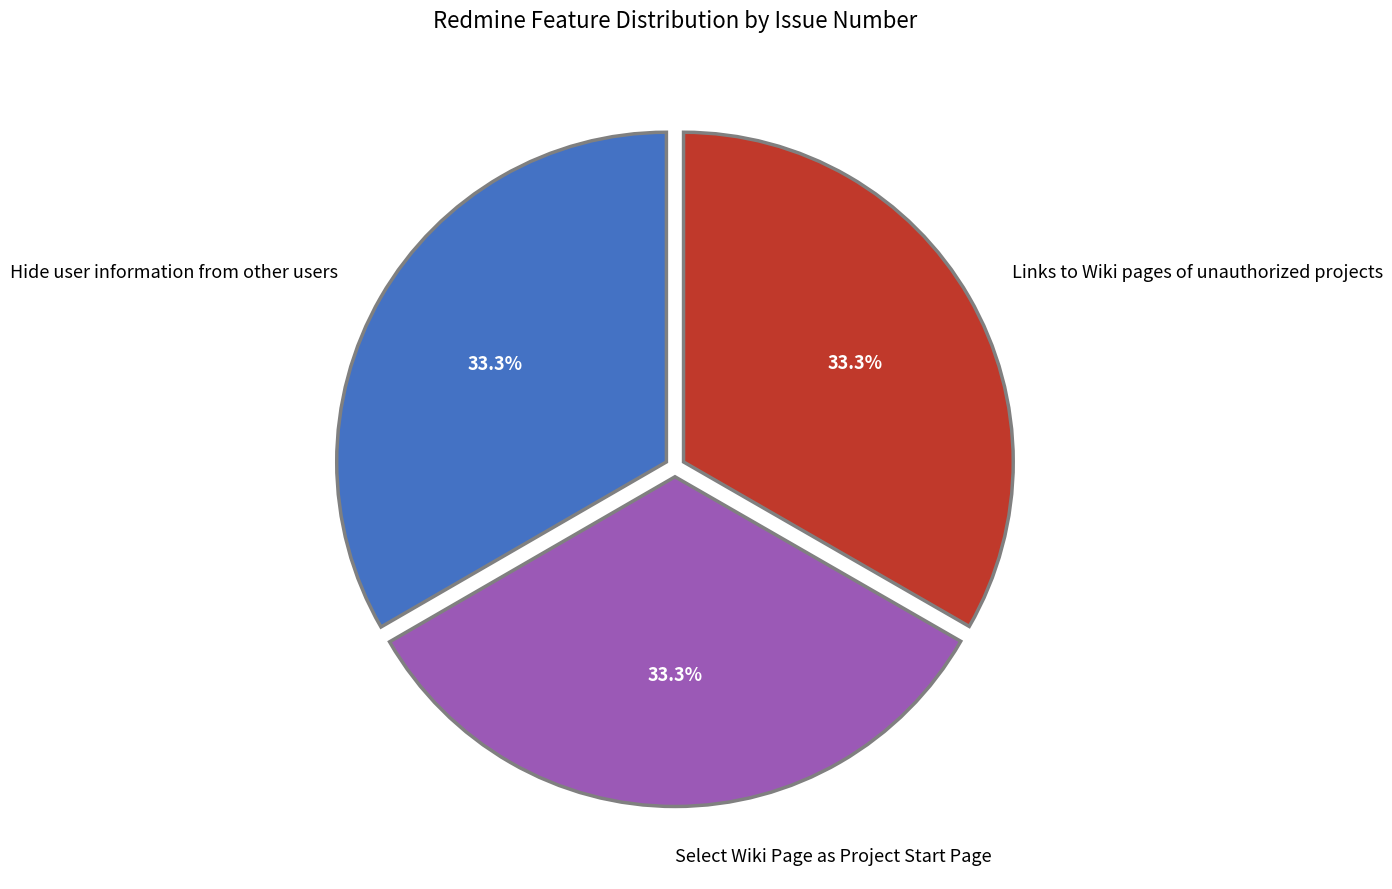

Does any single category account for the majority?

No